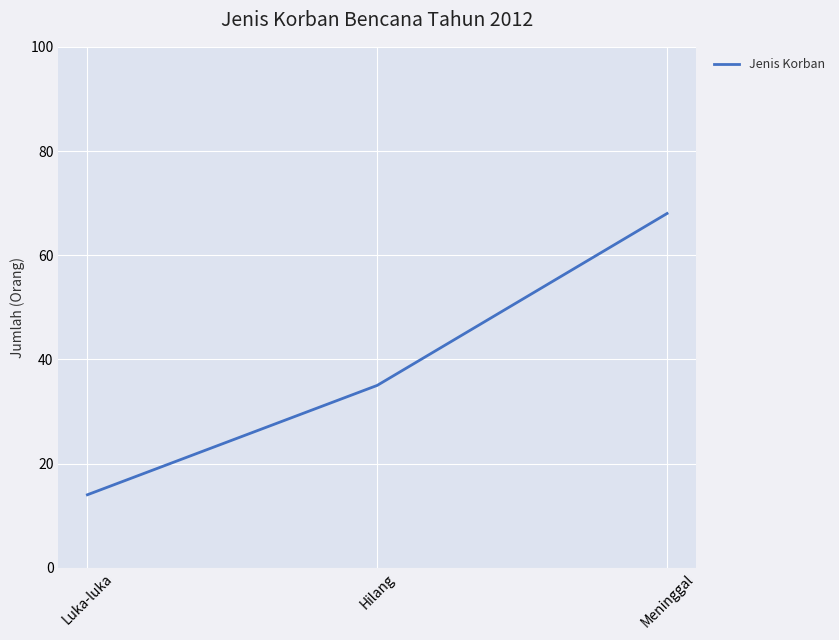

What is the smallest value displayed?

14